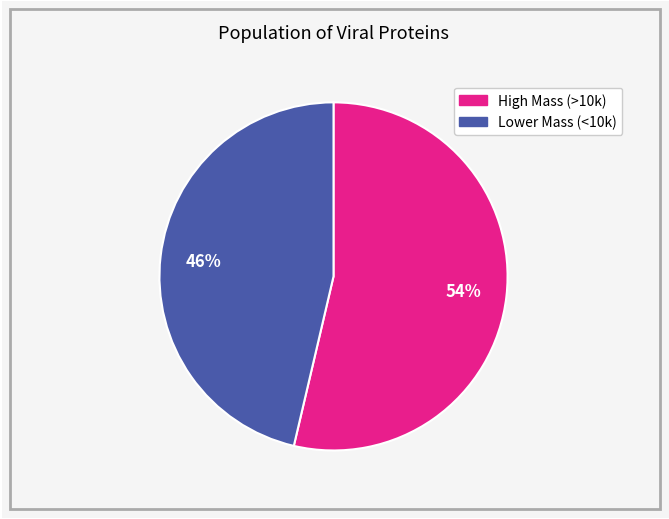

To the nearest percent, what is the average slice percentage?

50%